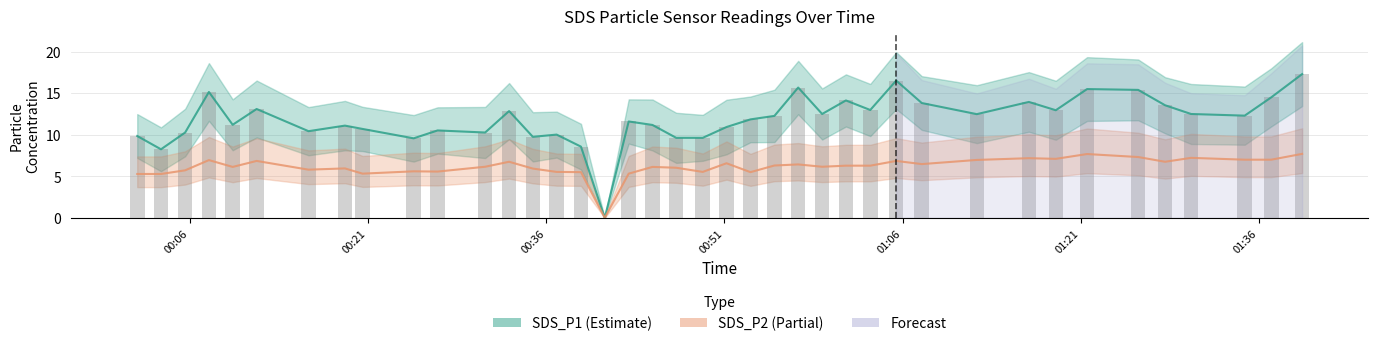

What is the total value across all series at 2021/12/21 00:01:35?

15.1